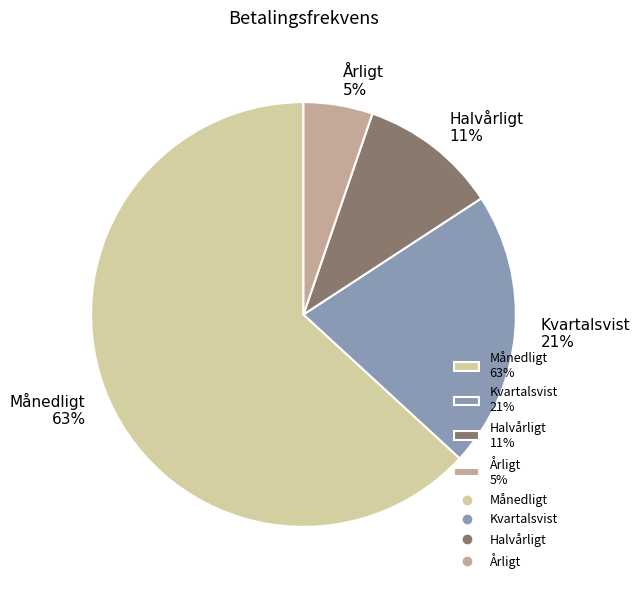

Does Månedligt account for over 50% of the chart?

Yes